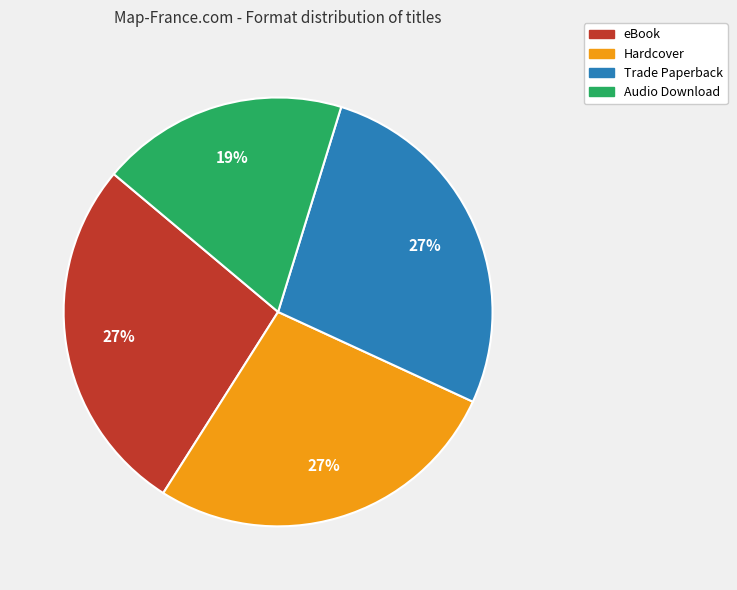

The eBook slice represents 15% of the pie. True or false?

False